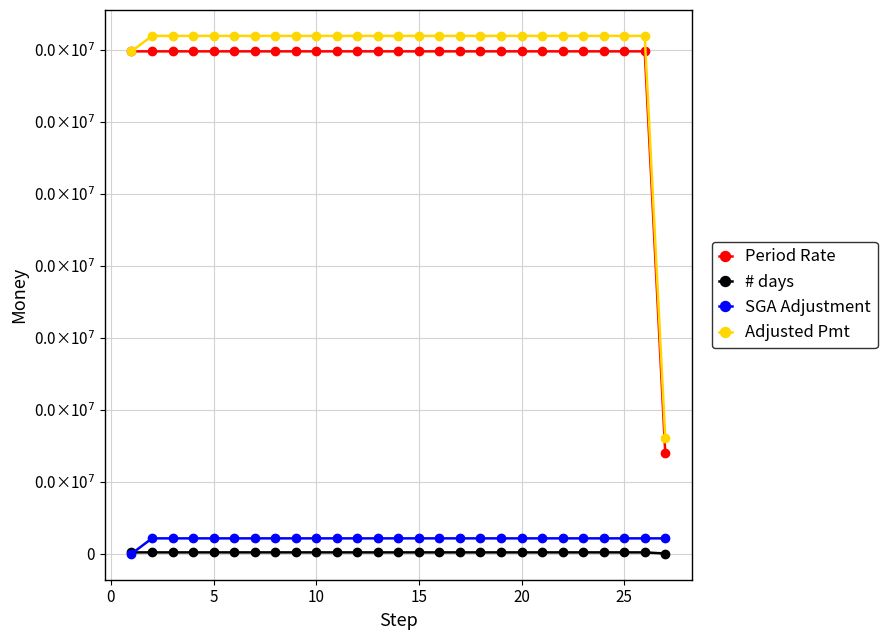

Does the chart have visible grid lines?

Yes